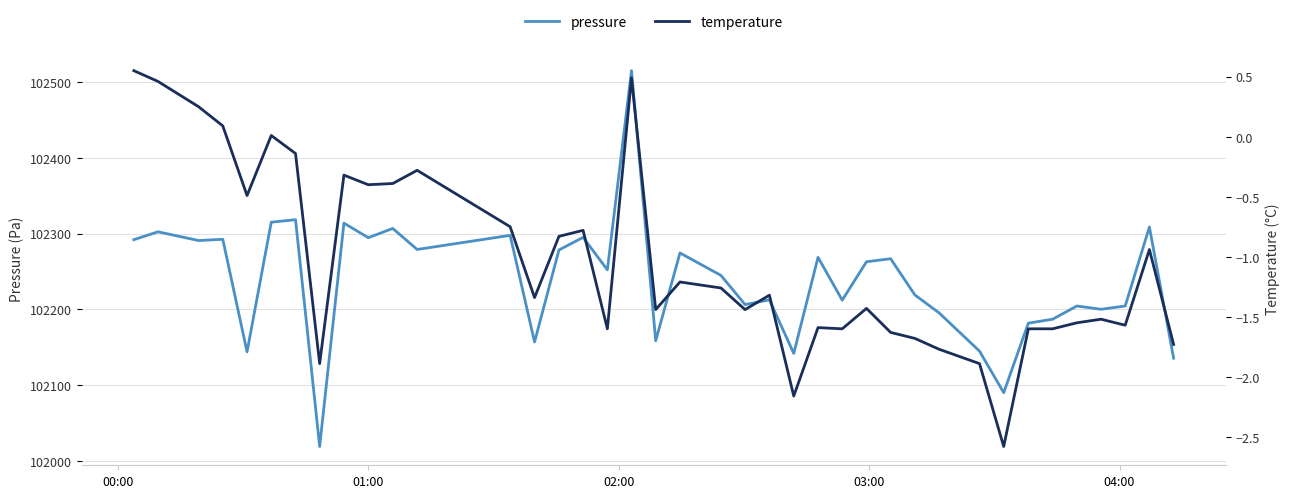

What is the greatest value displayed?

102514.7